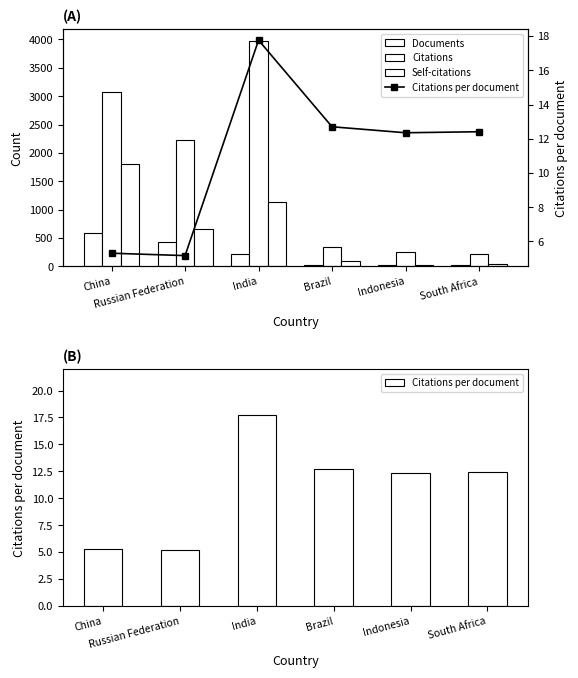

What is the label of the 1st bar from the right?

South Africa